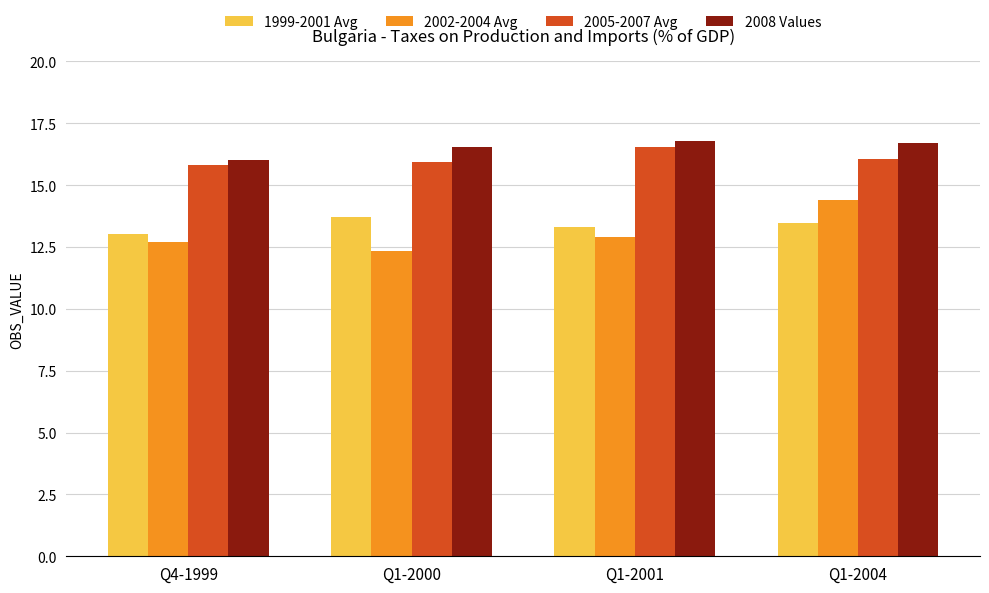

Which series changed the most between Q4-1999 and Q1-2001?

2008 Values